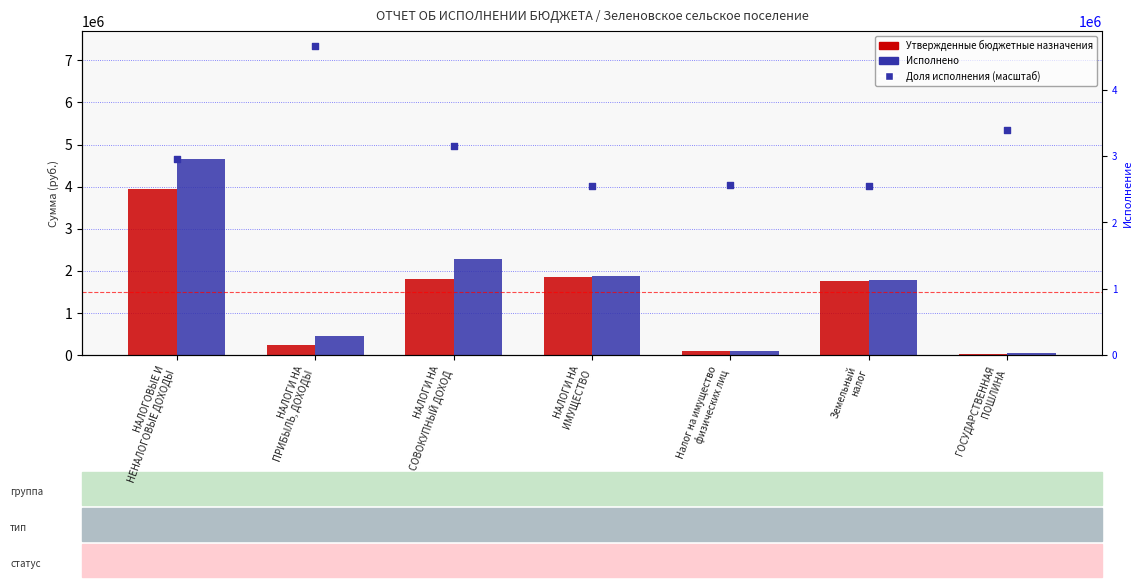

At which category is the sum across all series the highest?

НАЛОГОВЫЕ И
НЕНАЛОГОВЫЕ ДОХОДЫ